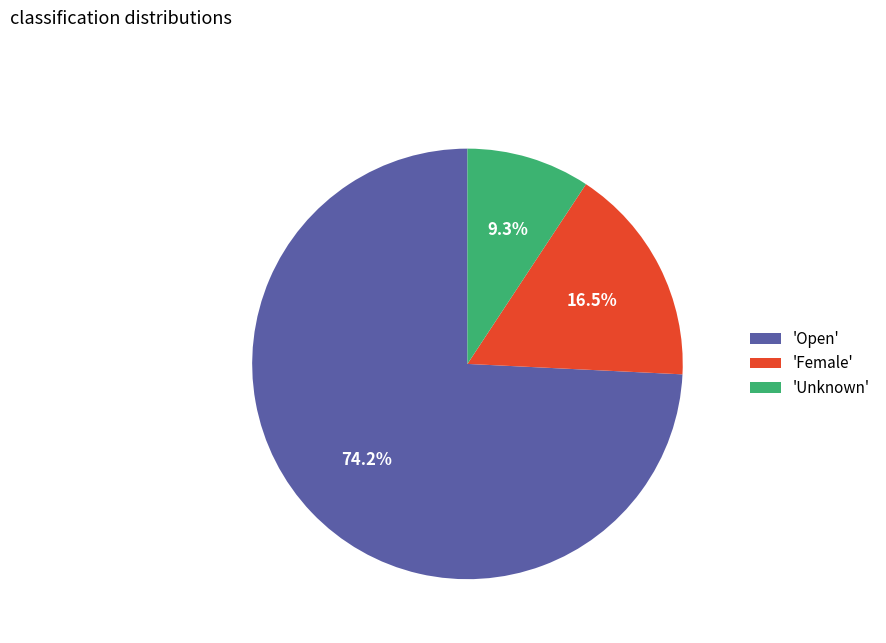

What percentage is NOT represented by 'Unknown'?

90.7%